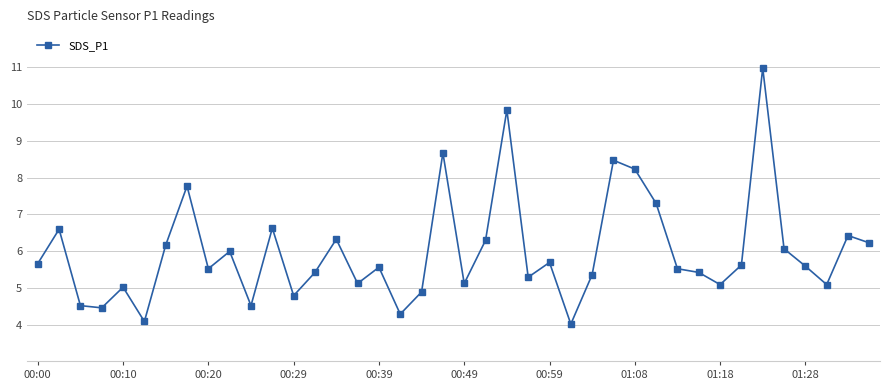

Reading left to right, what are all the values shown in this chart?

5.7	6.6	4.5	4.5	5.0	4.1	6.2	7.8	5.5	6.0	4.5	6.6	4.8	5.4	6.3	5.1	5.6	4.3	4.9	8.7	5.1	6.3	9.8	5.3	5.7	4.0	5.4	8.5	8.2	7.3	5.5	5.4	5.1	5.6	11.0	6.1	5.6	5.1	6.4	6.2